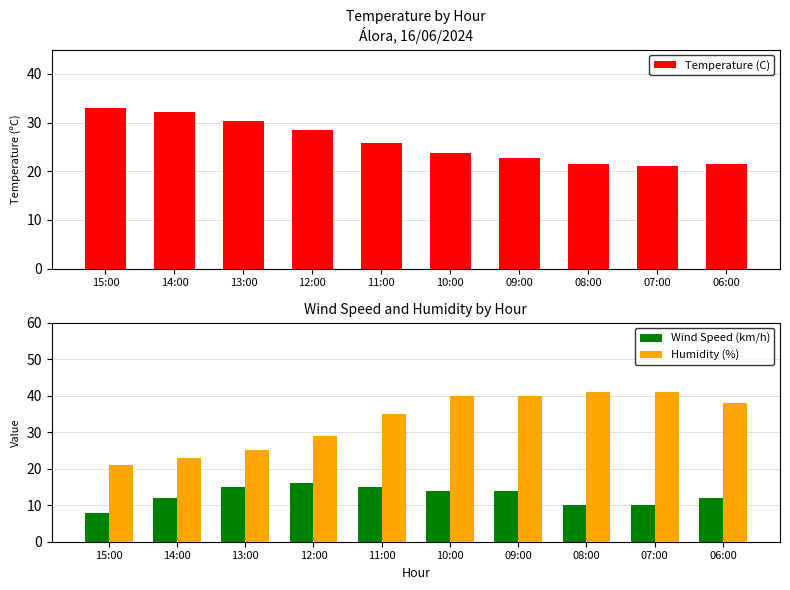

Is the value of Wind Speed (km/h) at 13:00 greater than the value of Temperature (C) at 10:00?

No